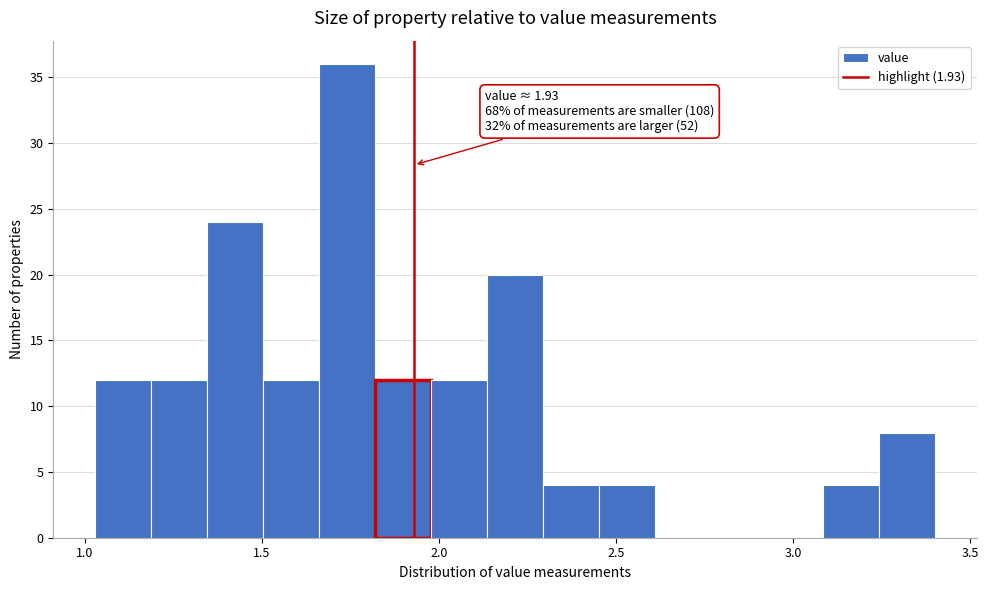

Around what value on the x-axis is the tallest bar? Give the approximate position of its centre, as read against the axis.

1.75